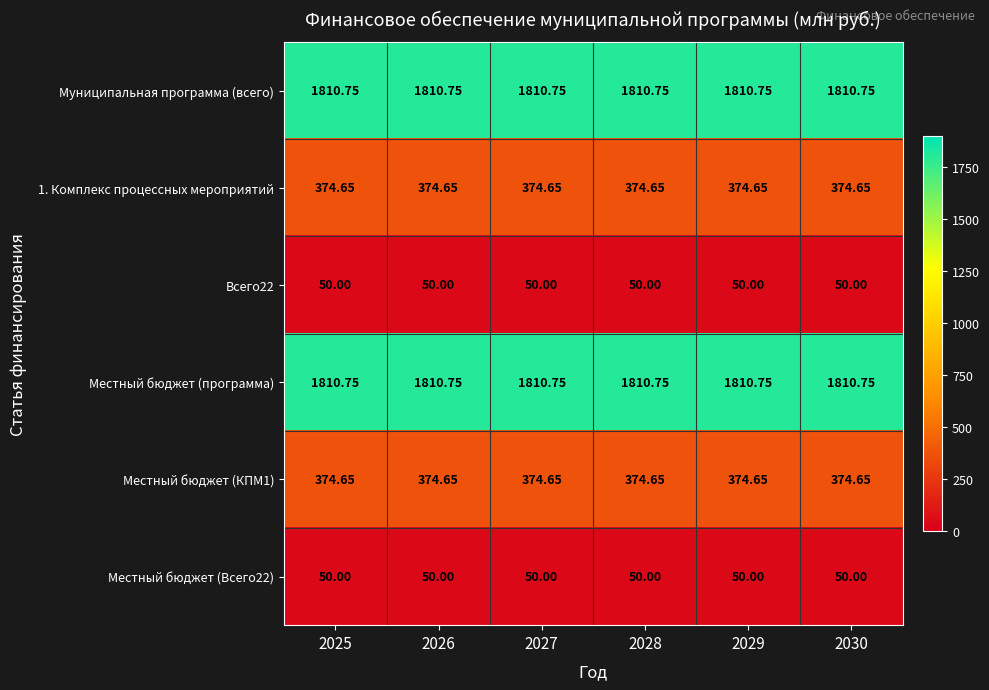

Is the value of Местный бюджет (КПМ1) at 2028 greater than the value of Местный бюджет (программа) at 2028?

No